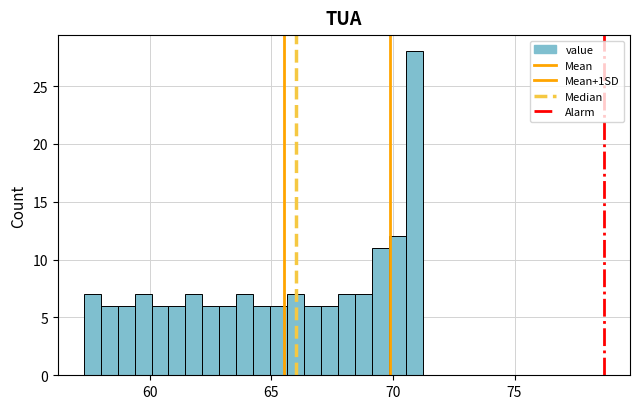

Read against the x-axis, roughly where is the centre of the tallest bar?

71.0